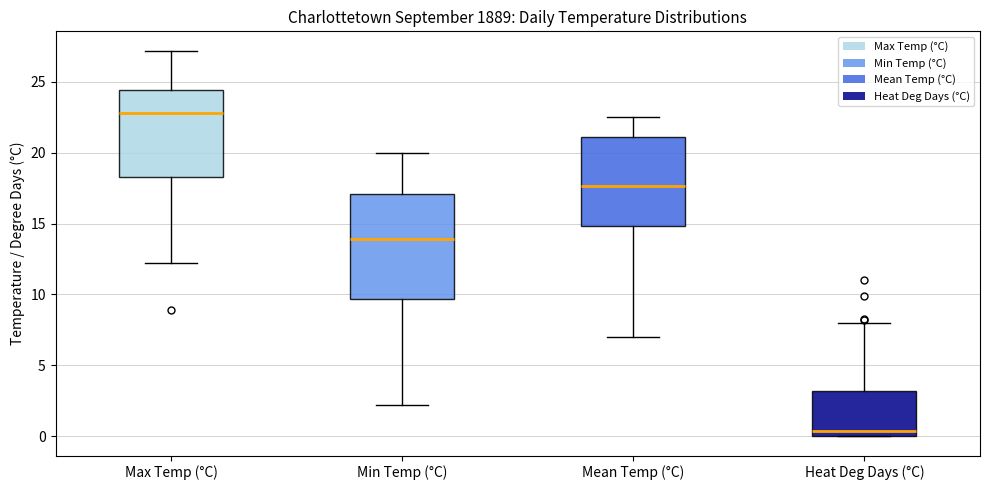

Where does the median line of the box for Min Temp (°C) sit on the y-axis? The values are not printed on the chart, so give them approximately, as read against the axis.

14.0